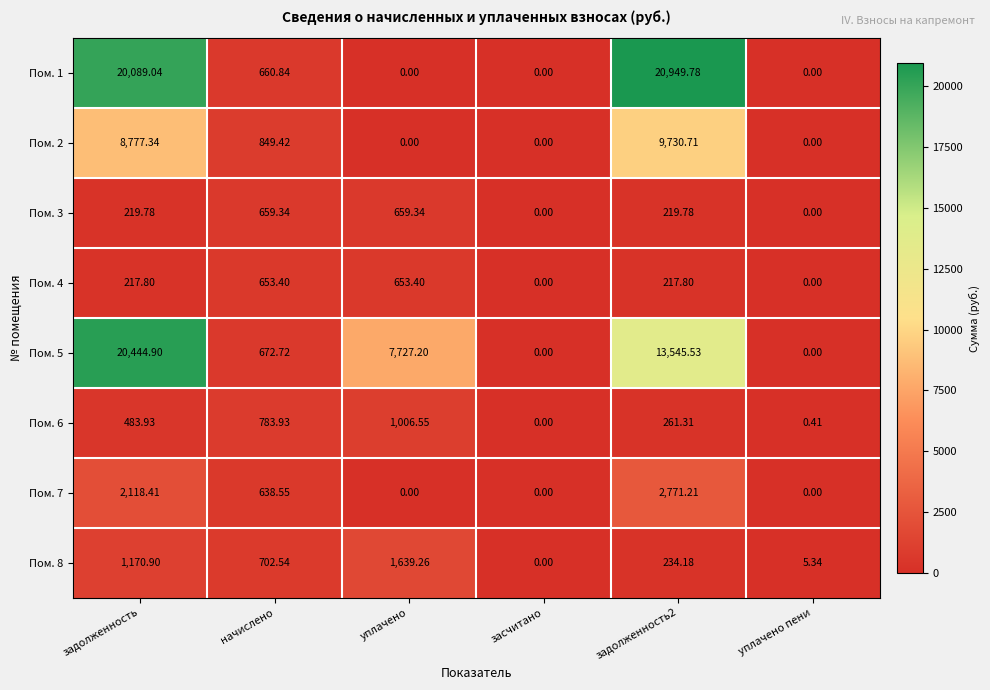

How many data points does each series have?

6